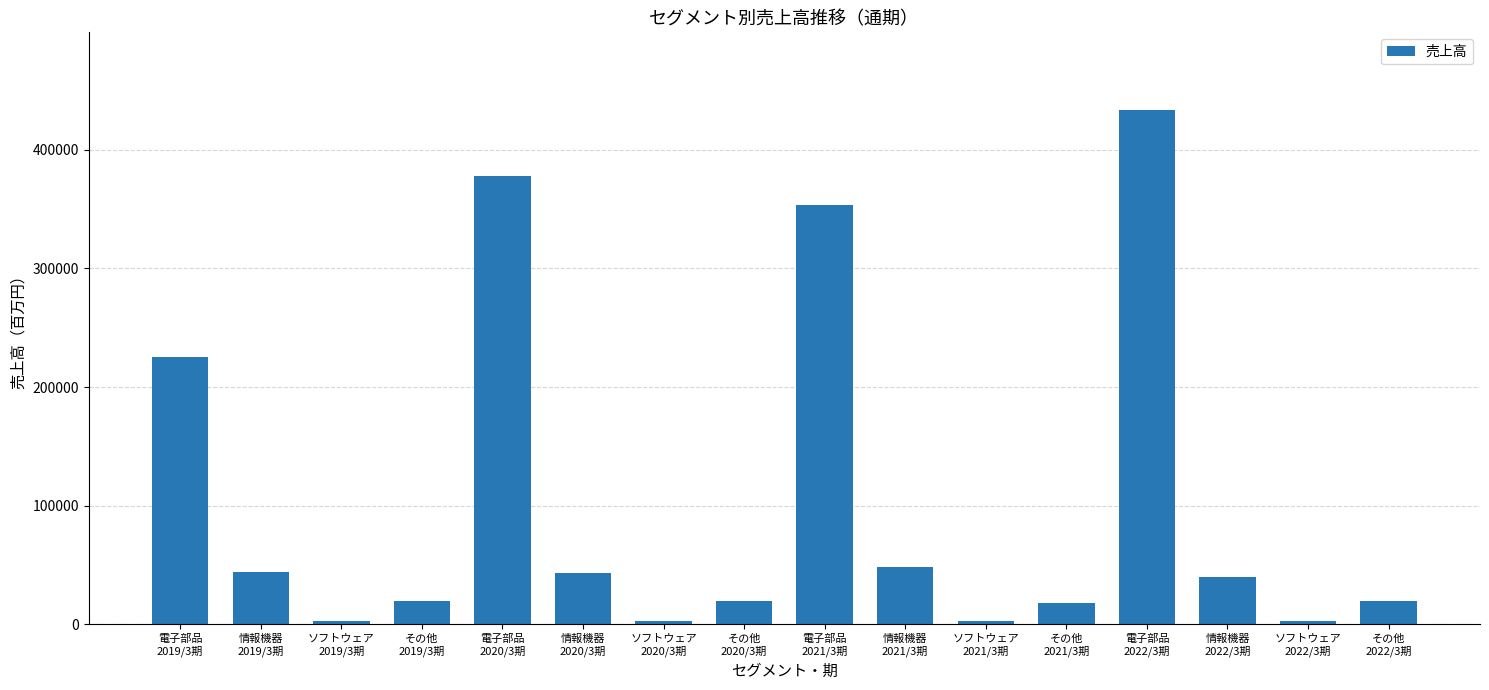

What is the average value?

103411